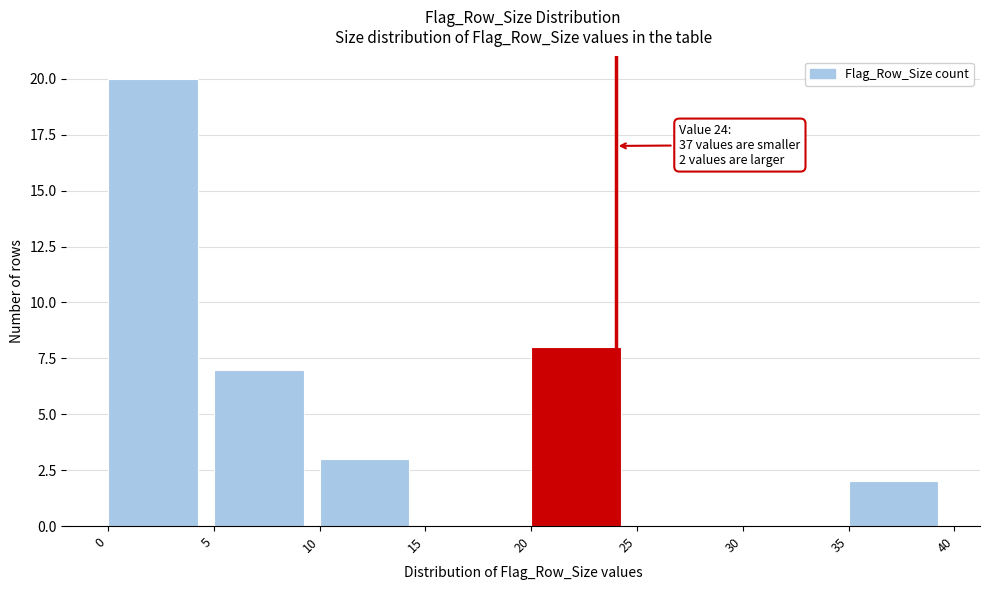

Which range on the x-axis has the tallest bar?

0 to 5